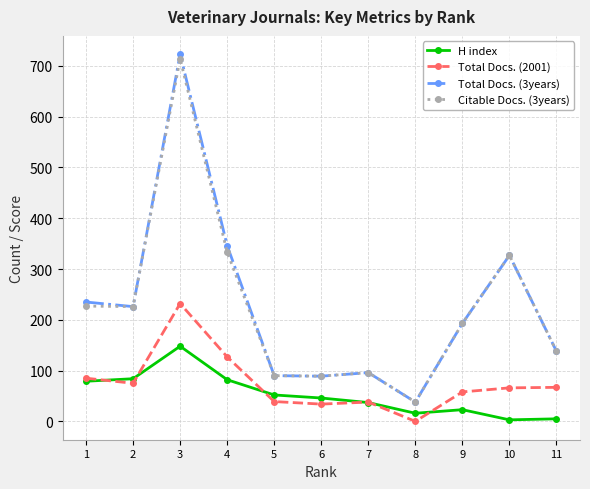

True or false: Total Docs. (2001) has more than 0 points higher than both neighbors.

True